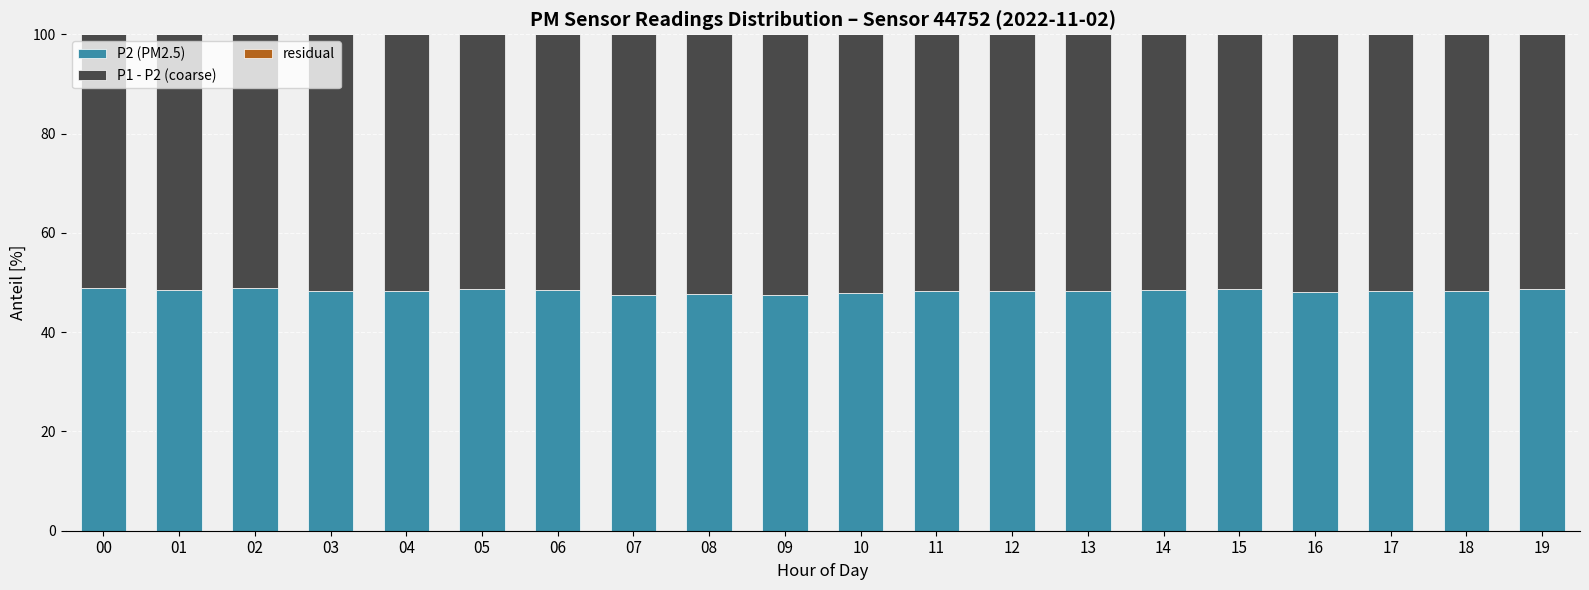

What is the highest value of the P2 (PM2.5) series?

49.0